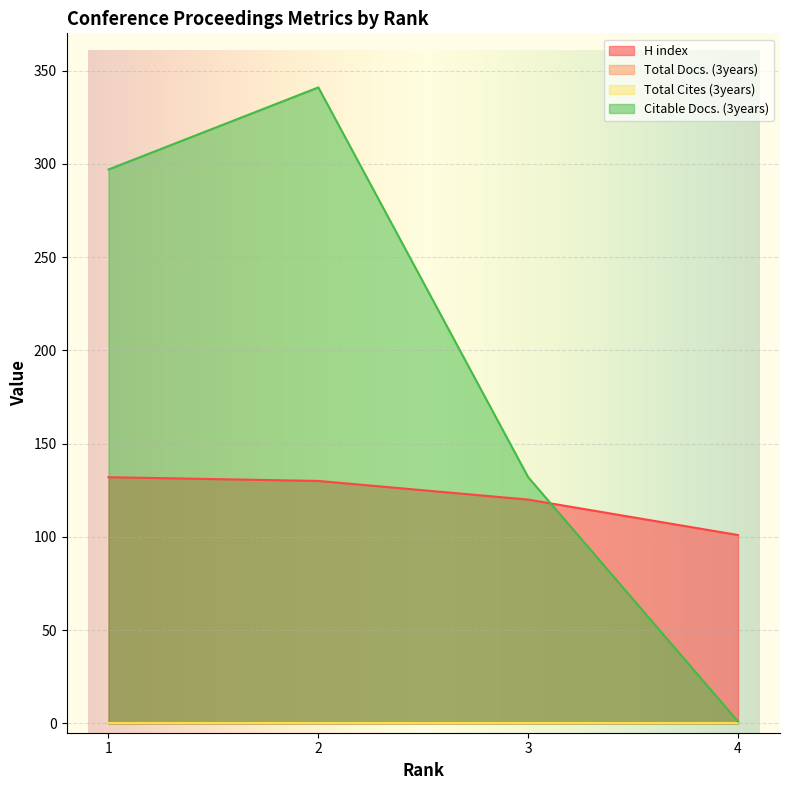

How many intersections are there between H index and Citable Docs. (3years)?

1